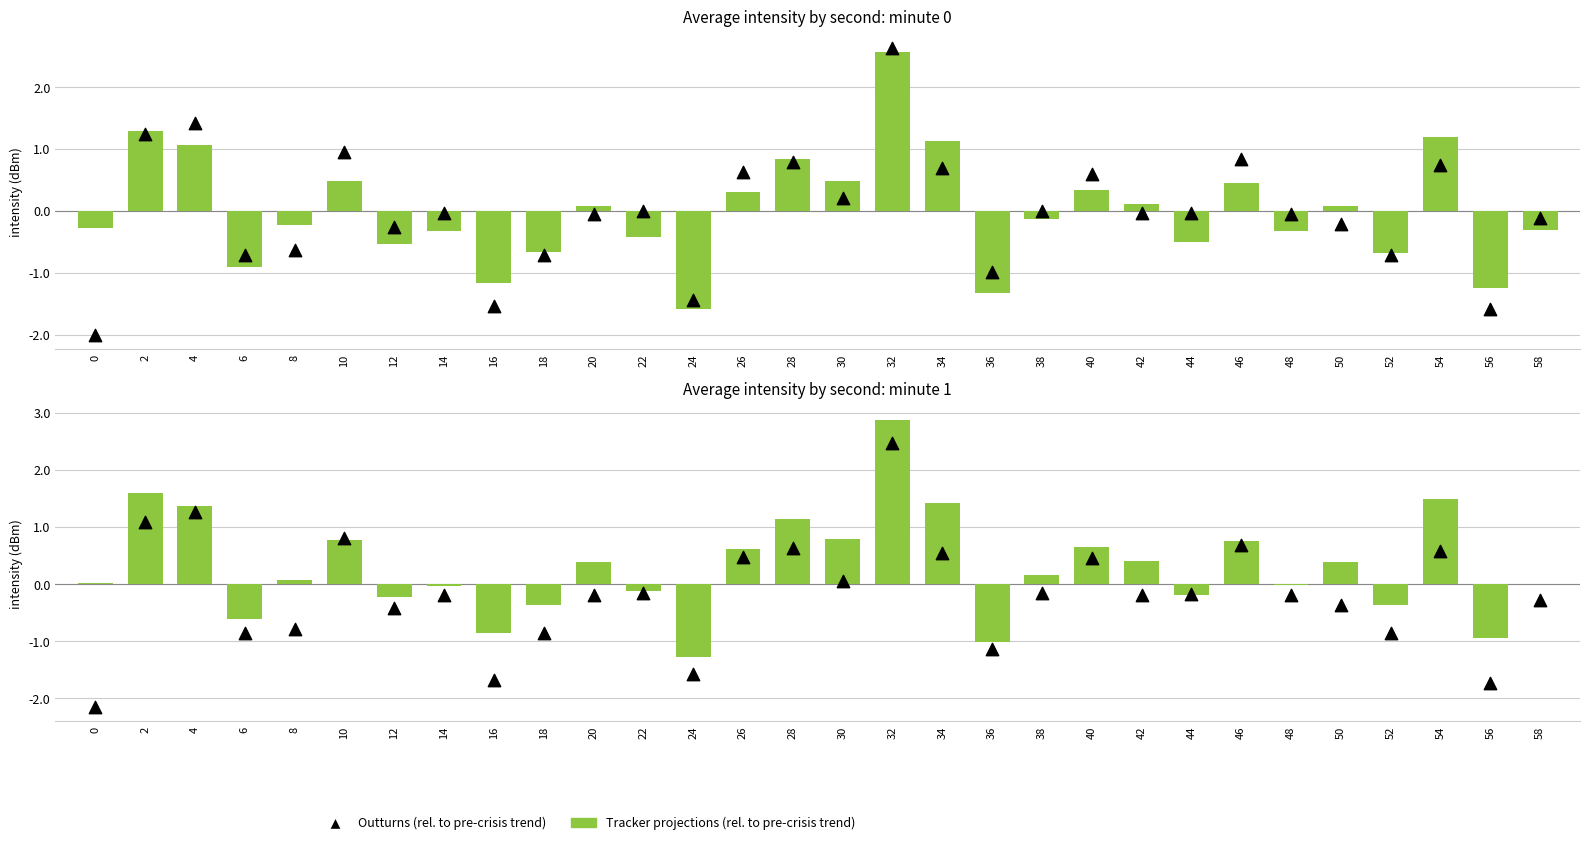

Which series has the largest Y range (max minus min)?

Outturns (rel. to pre-crisis trend)